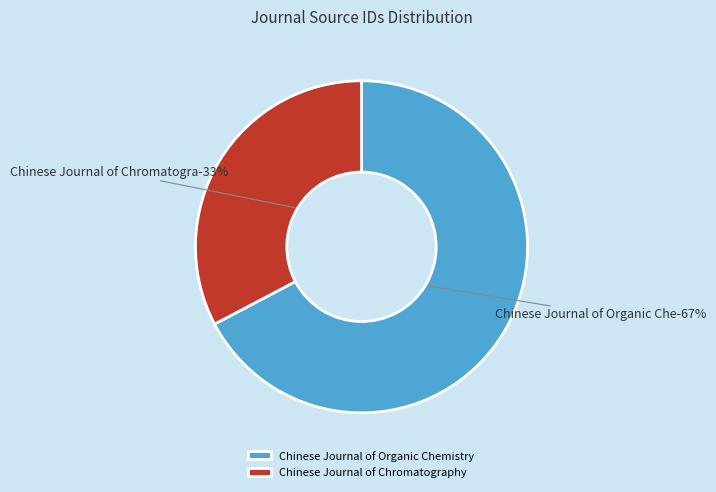

What percentage is NOT represented by Chinese Journal of Chromatography?

67.3%